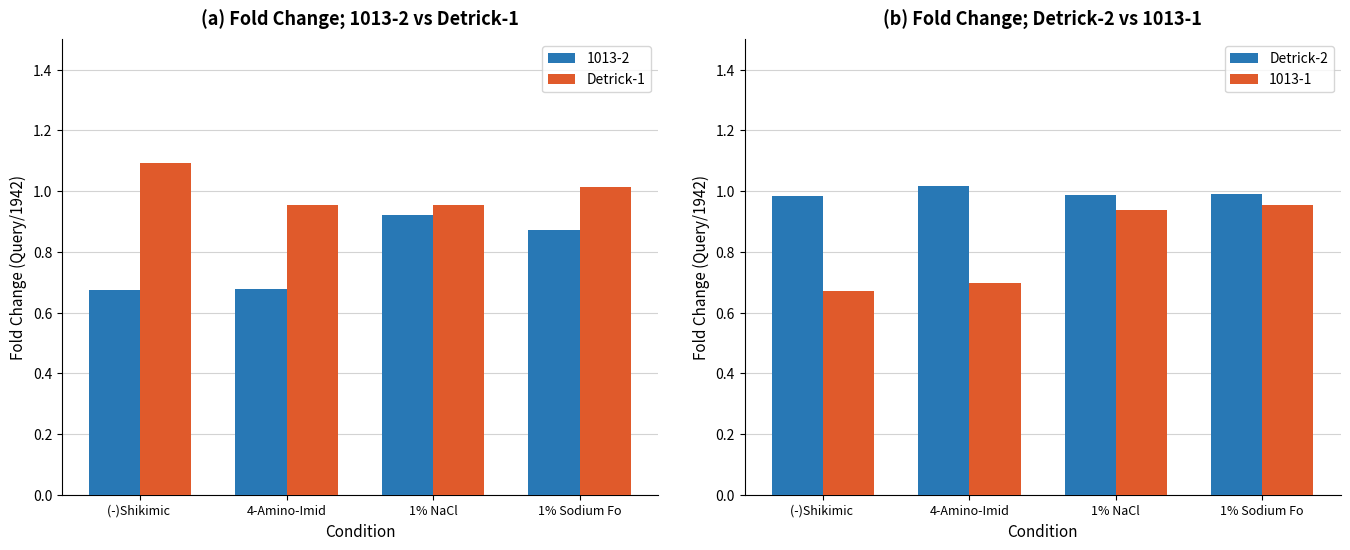

Which series changed the most between (-)Shikimic  and 1% Sodium Fo?

Detrick-1